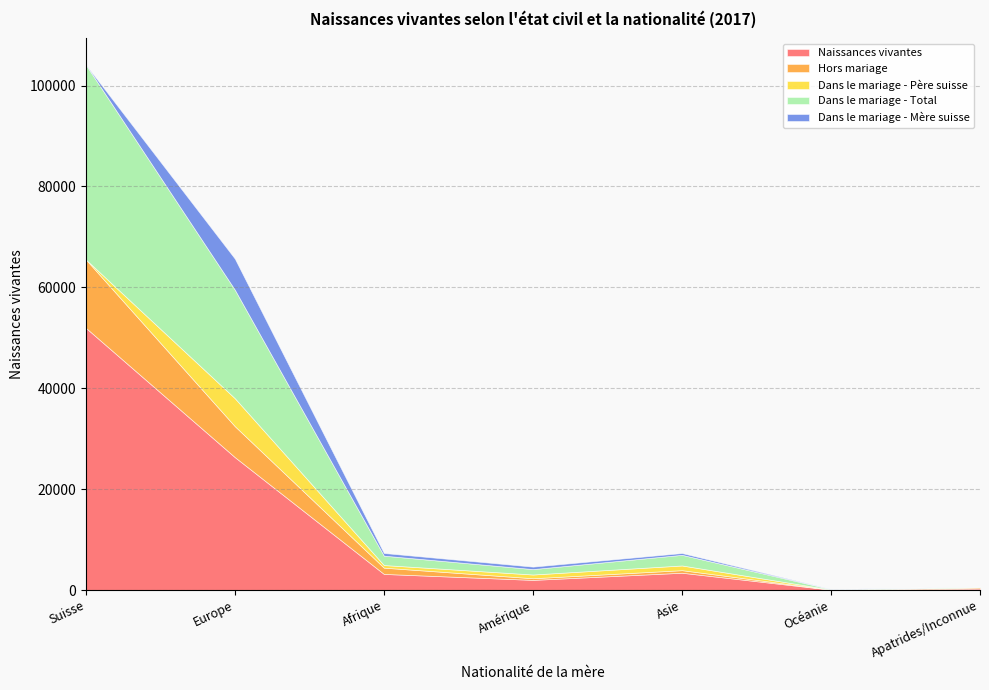

At which category does the chart reach its peak across all series?

Suisse